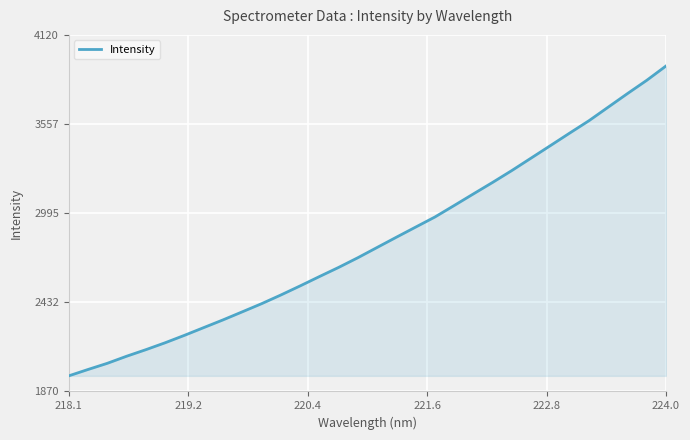

What is the greatest value displayed?

3923.8